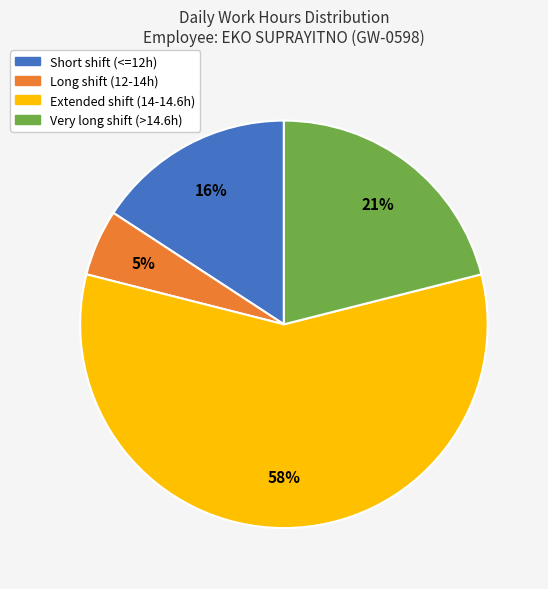

Does any single category account for the majority?

Yes